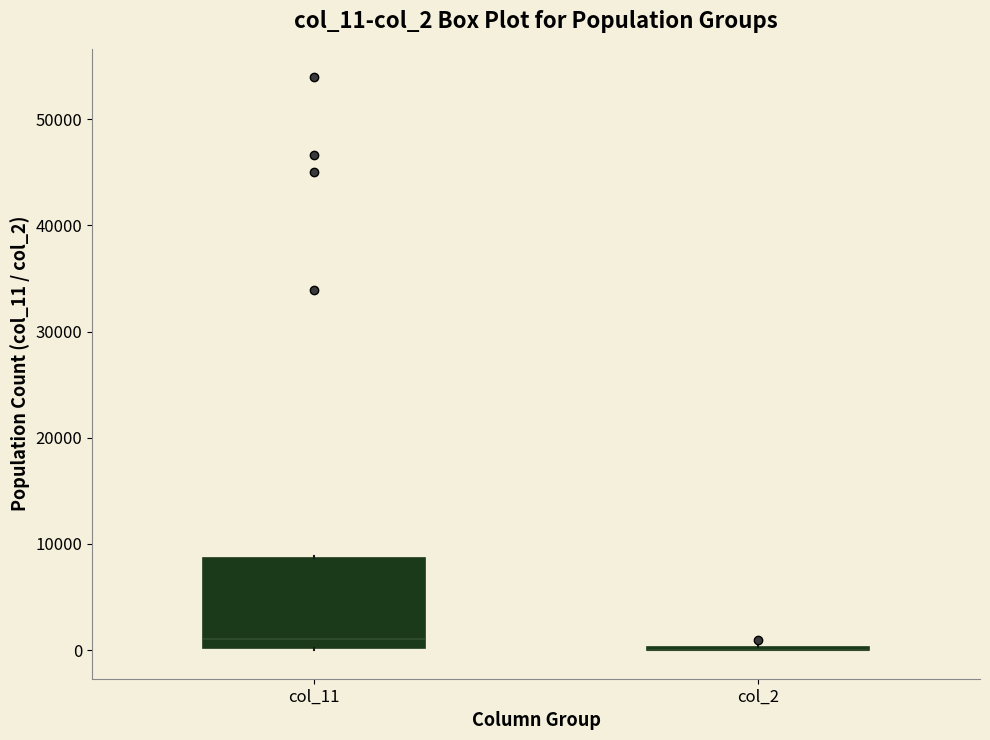

Where is the lower edge of the box for col_11 on the y-axis? The values are not printed on the chart, so give them approximately, as read against the axis.

0